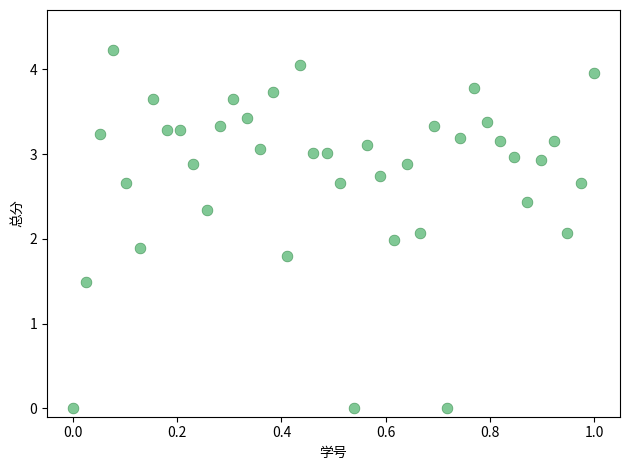

What is the range of X values (max minus min)?

1.0